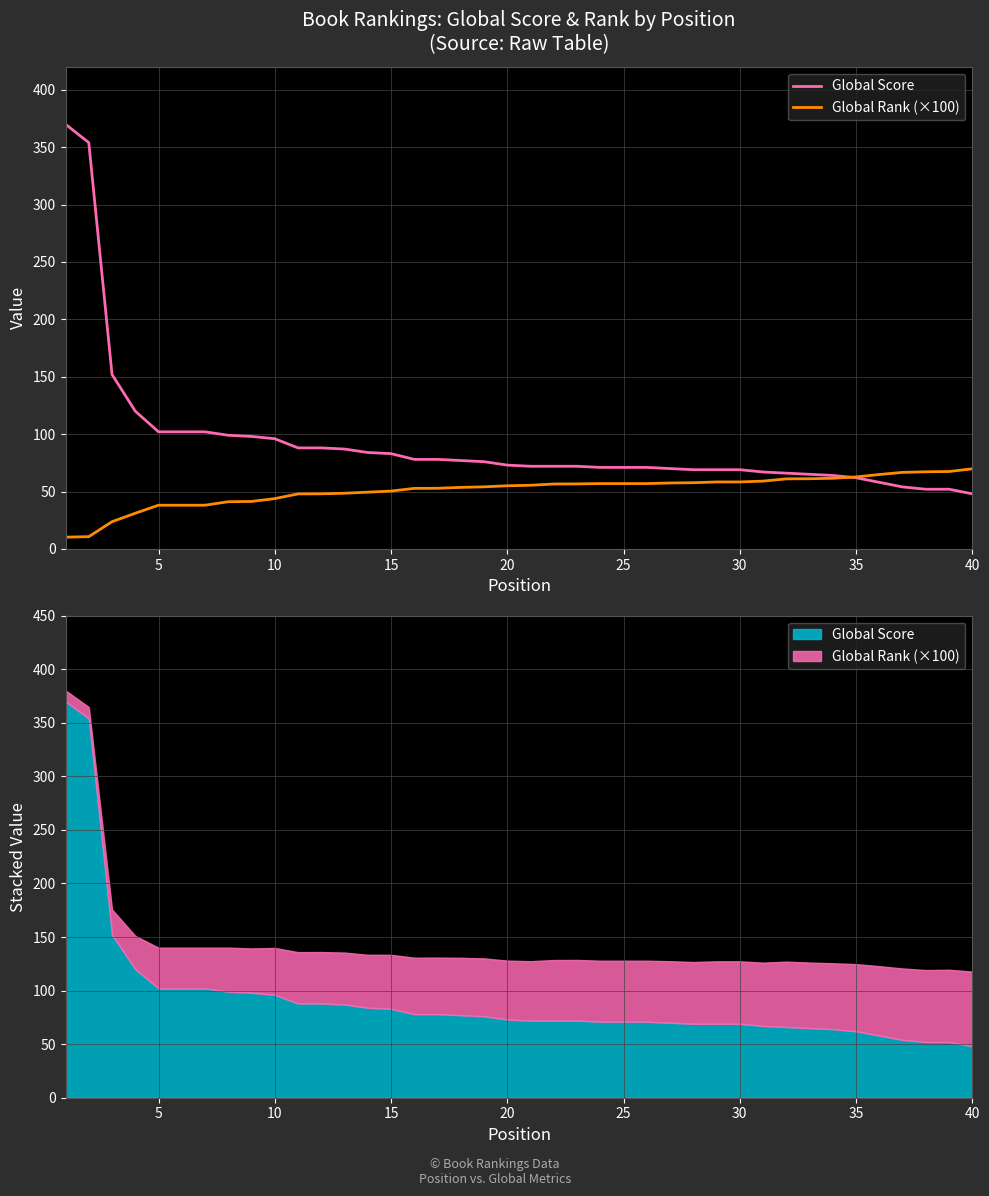

True or false: Global Score has more than 2 interior local peaks.

False